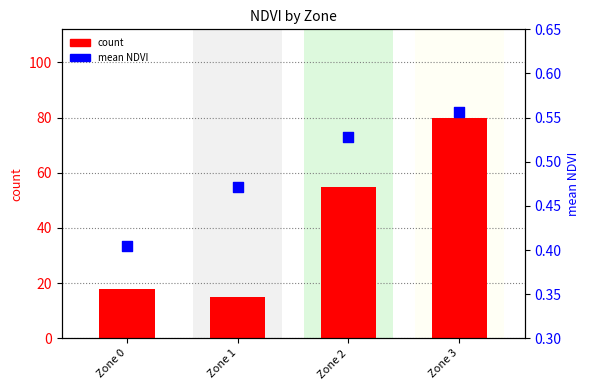

Which series contains the lowest Y value?

mean NDVI